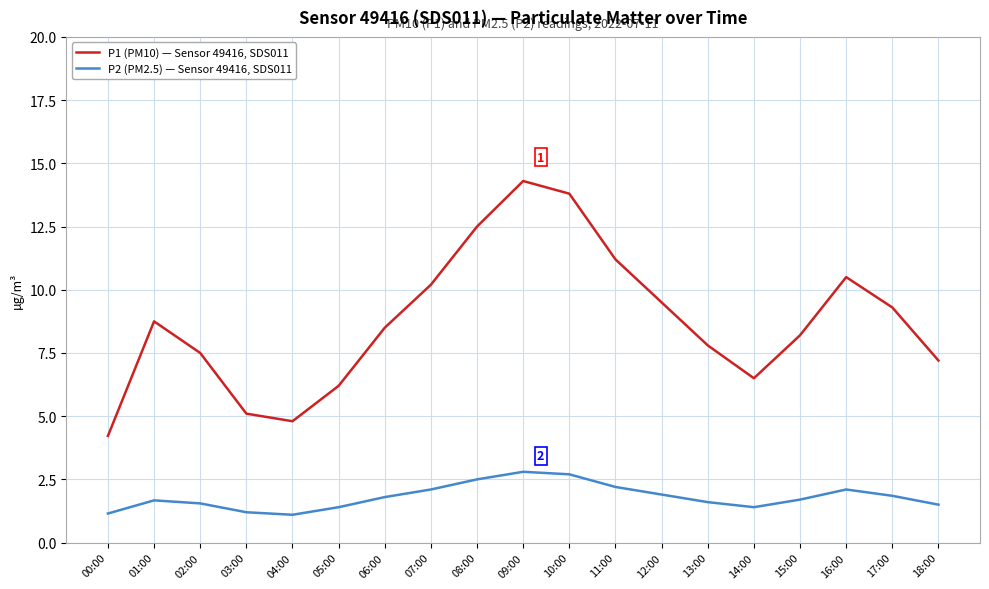

Rank the series by their maximum value, from lowest to highest.

P2 (PM2.5) — Sensor 49416, SDS011, P1 (PM10) — Sensor 49416, SDS011